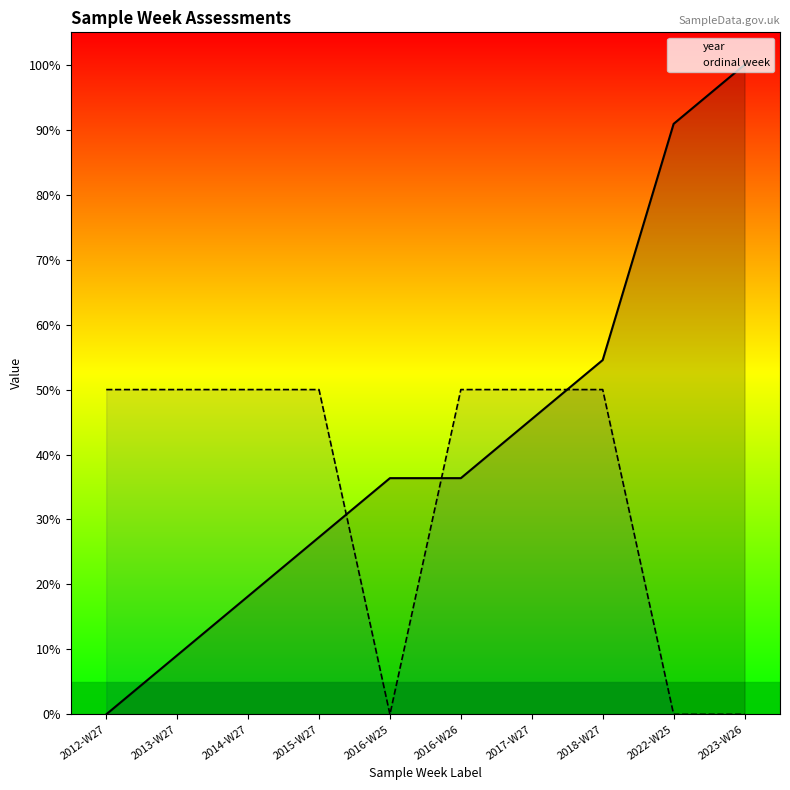

Rank the series at 2012-W27 from lowest to highest value.

year, ordinal week